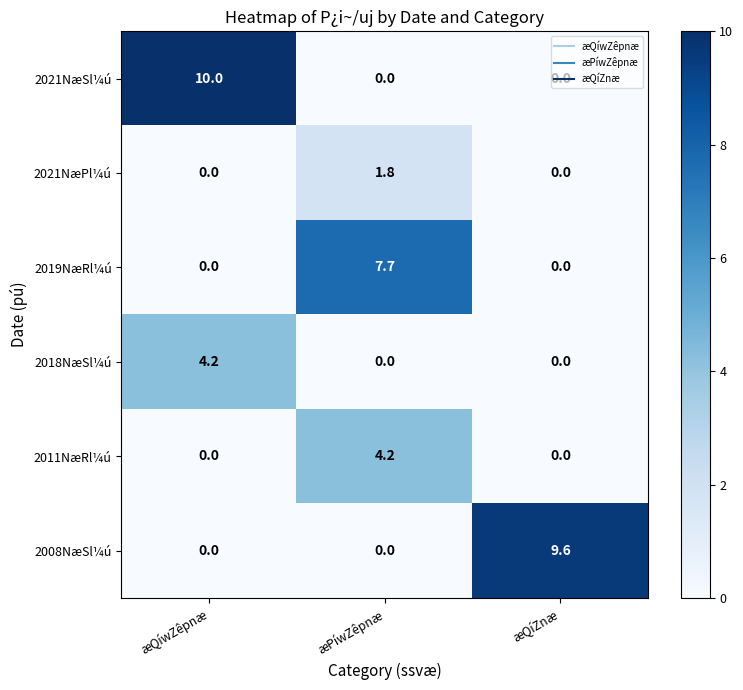

How many distinct data groups are displayed?

6